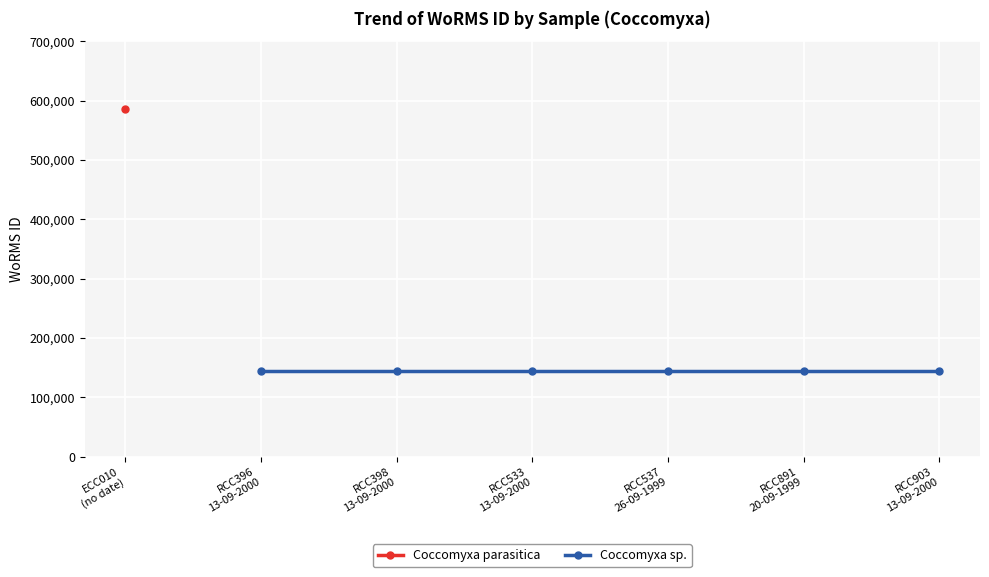

At which label is Coccomyxa parasitica closest to 585403?

ECC010
(no date)